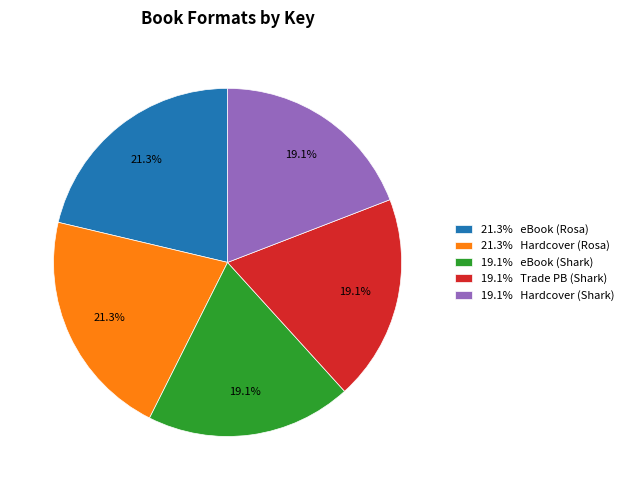

Do 21.3% Hardcover (Rosa) and 19.1% Hardcover (Shark) together represent more than half of the pie?

No